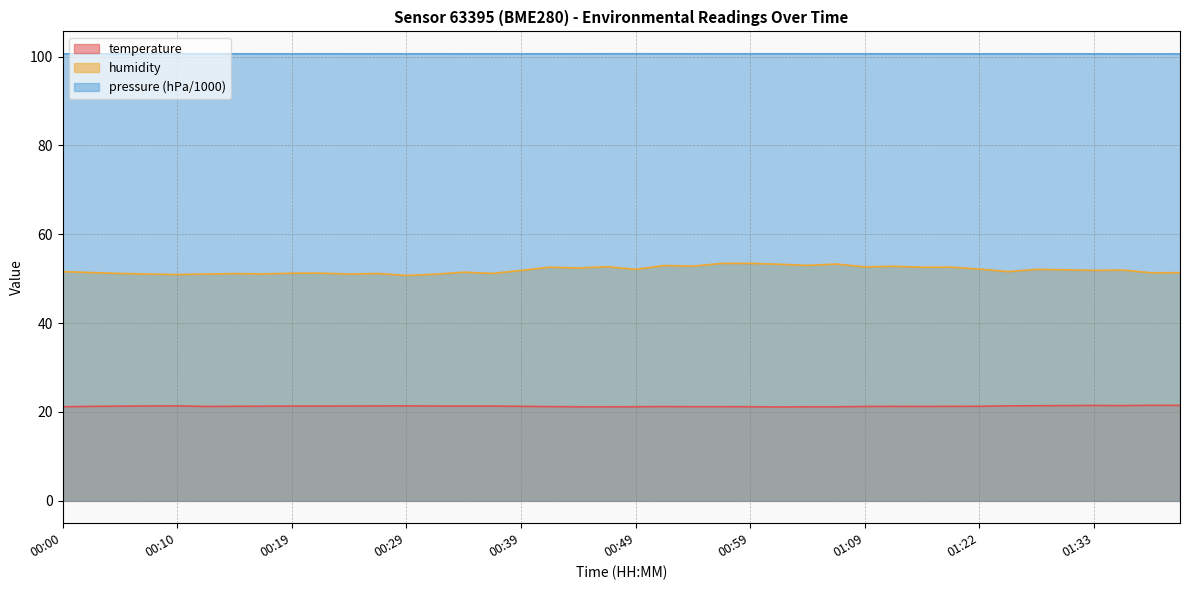

Is the value of humidity at 00:42 greater than the value of temperature at 00:12?

Yes